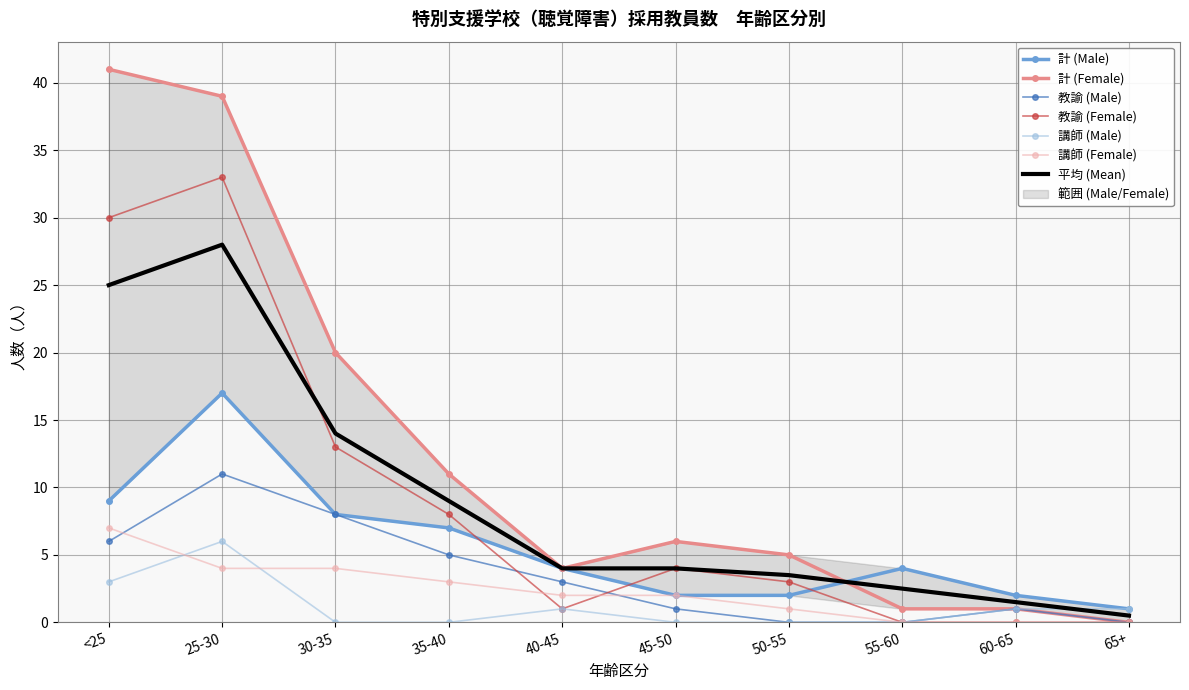

True or false: 計 (Male) and 講師 (Male) cross at least once.

False